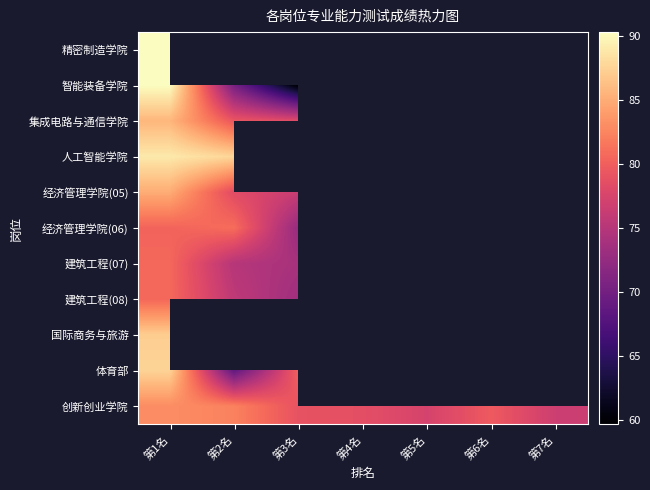

How many data points does each series have?

7